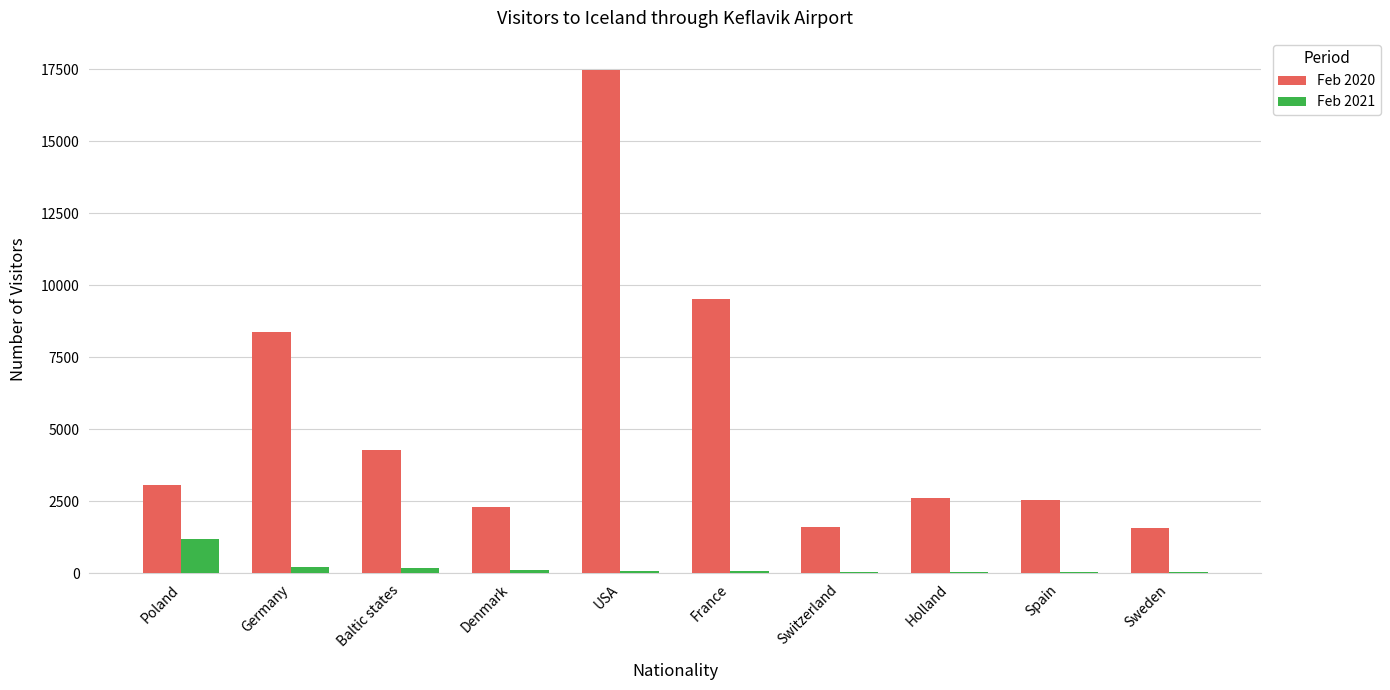

The value of Feb 2020 at Switzerland is 1627. True or false?

True